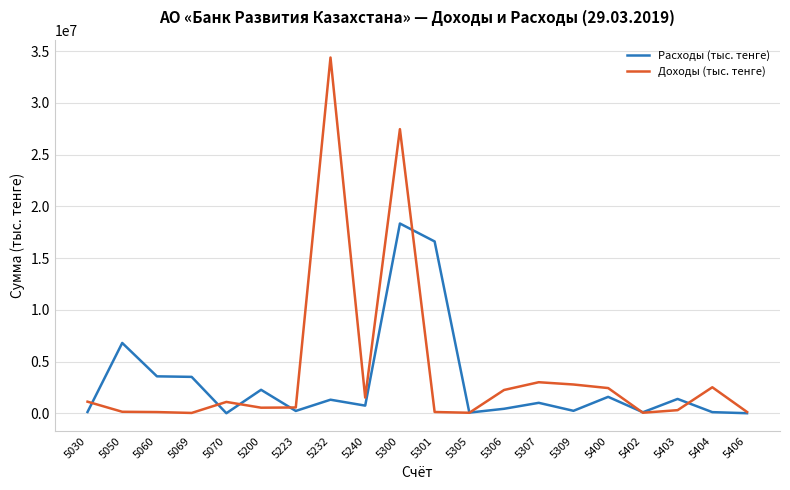

At 5060, list the series in order from largest to smallest.

Расходы (тыс. тенге), Доходы (тыс. тенге)